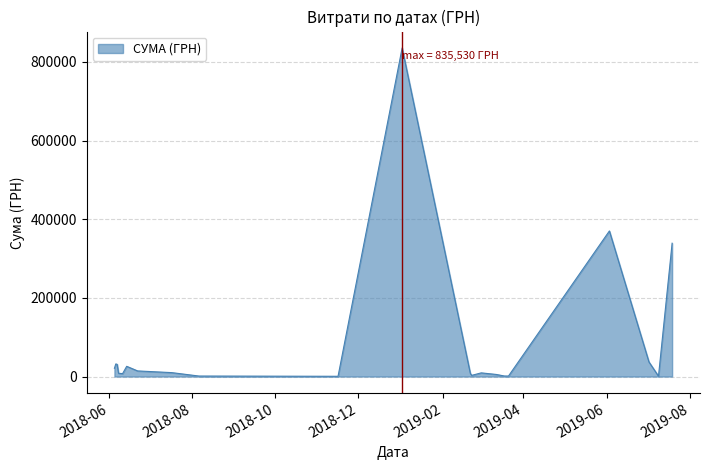

What is the maximum value shown in the chart?

835530.4